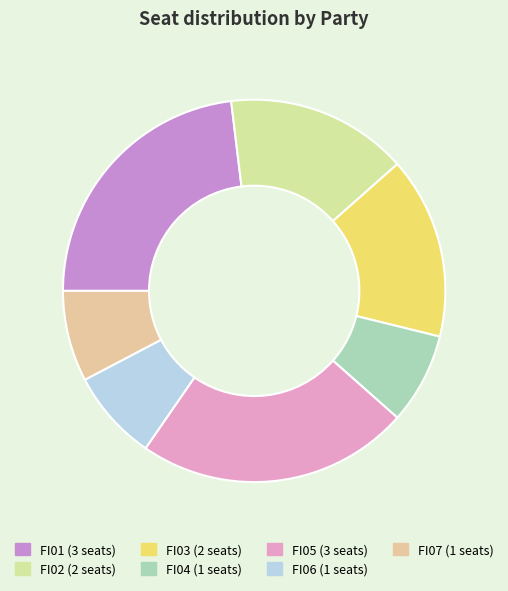

Is FI07 the majority of the pie?

No